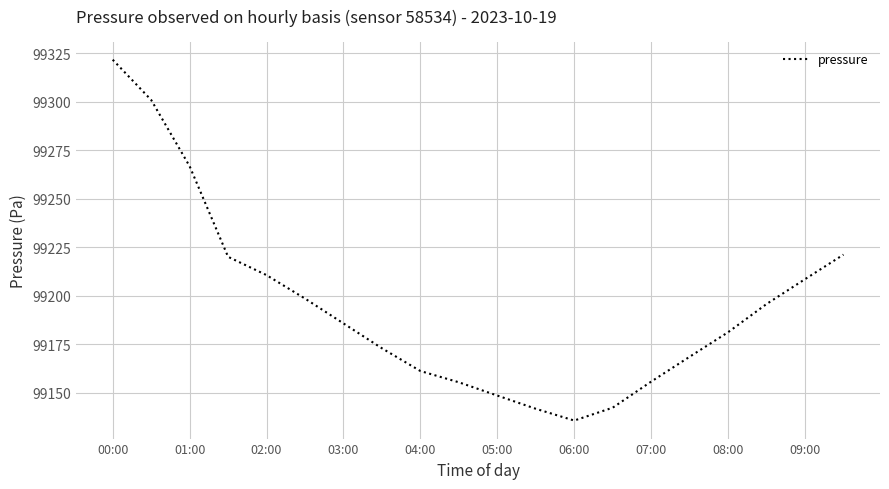

What is the greatest value displayed?

99321.6